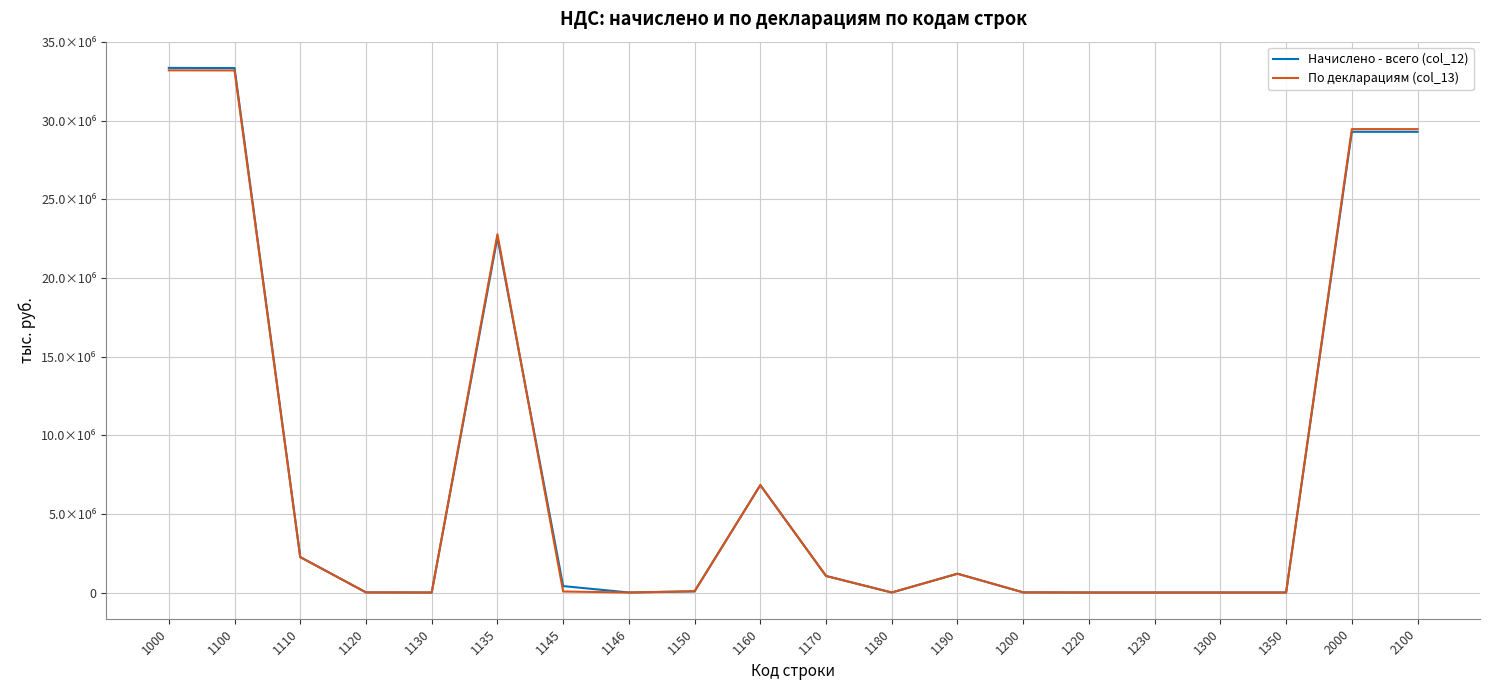

In По декларациям (col_13), how many points are lower than both neighbors (excluding endpoints)?

4